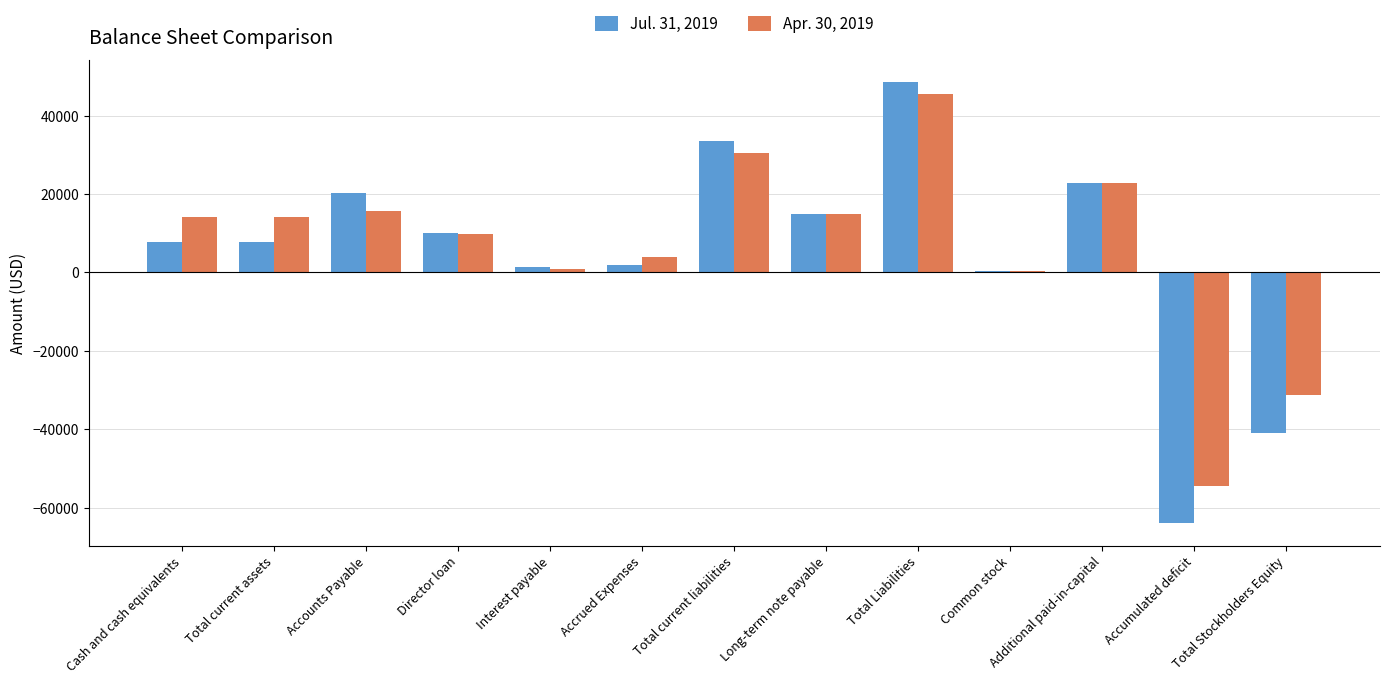

What are all the series names shown in the legend?

Jul. 31, 2019, Apr. 30, 2019